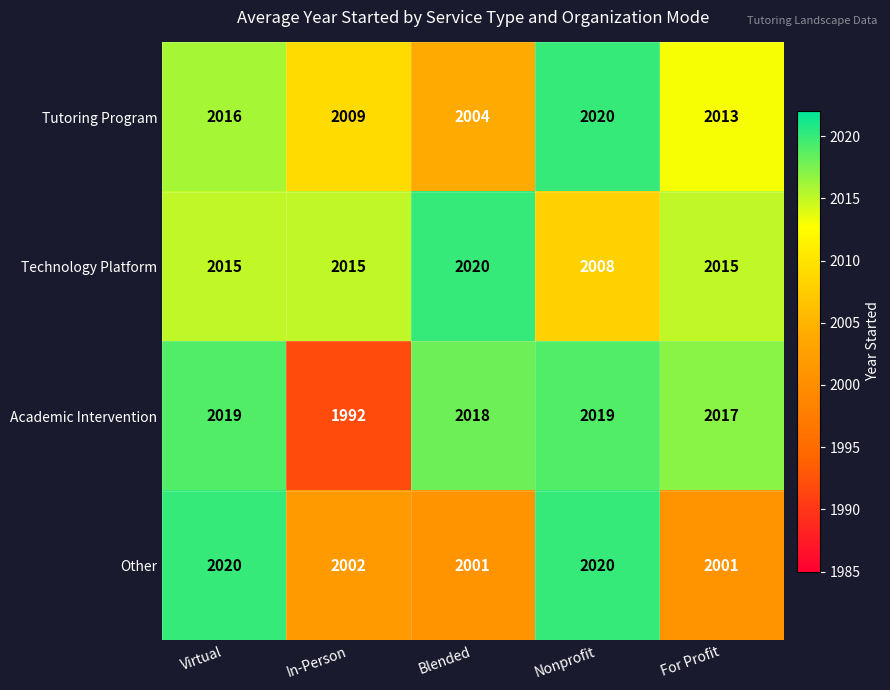

Which series has the largest total across all categories?

Technology Platform